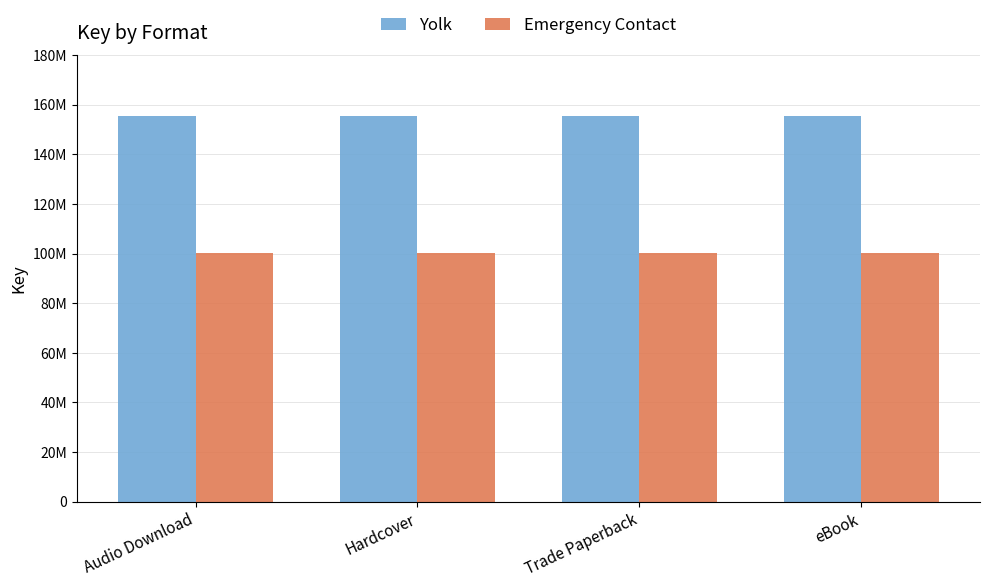

What is the spread (max minus min) of values at eBook?

55100470